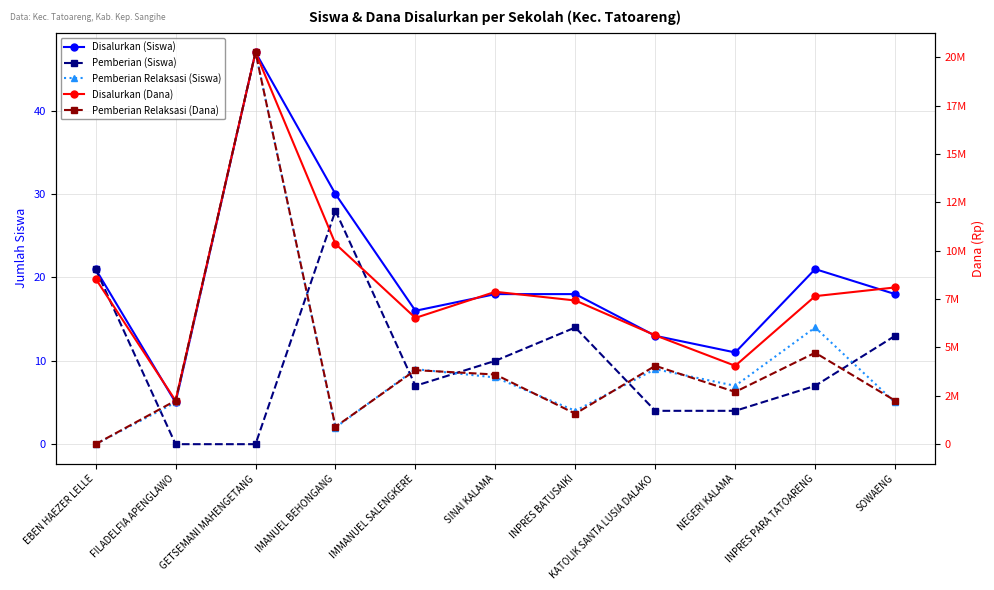

True or false: Disalurkan (Dana) has a value of 2164027 at EBEN HAEZER LELLE.

False